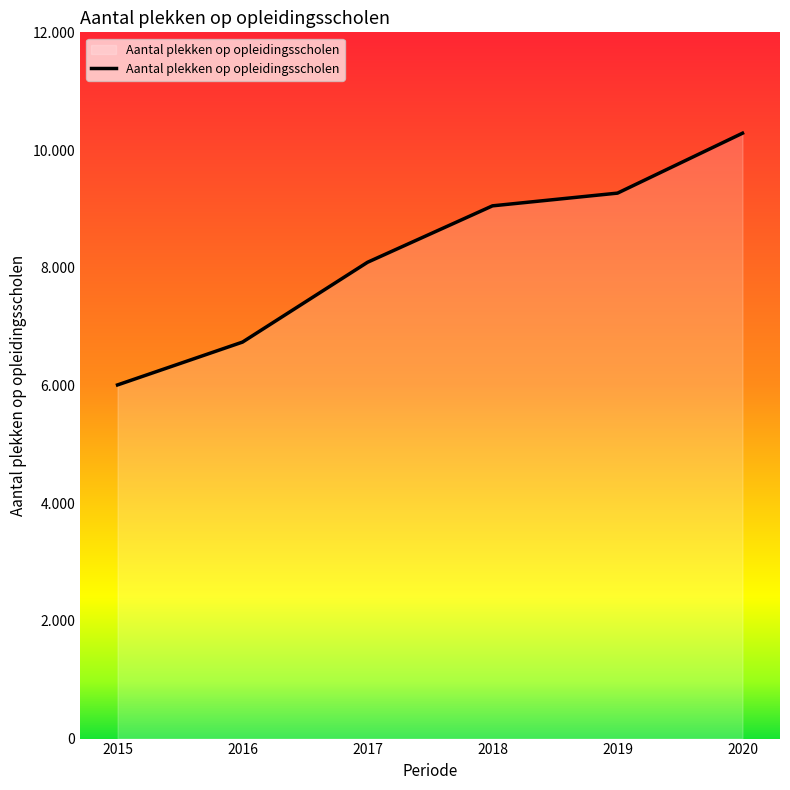

Does the chart have visible grid lines?

No